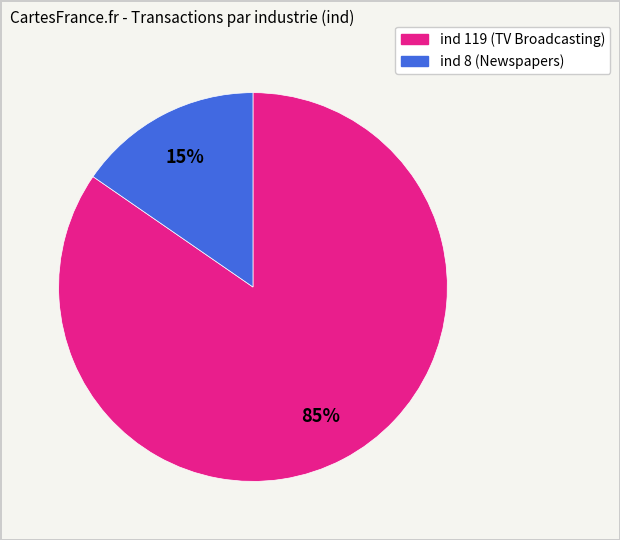

To the nearest percent, what is the average slice percentage?

50%